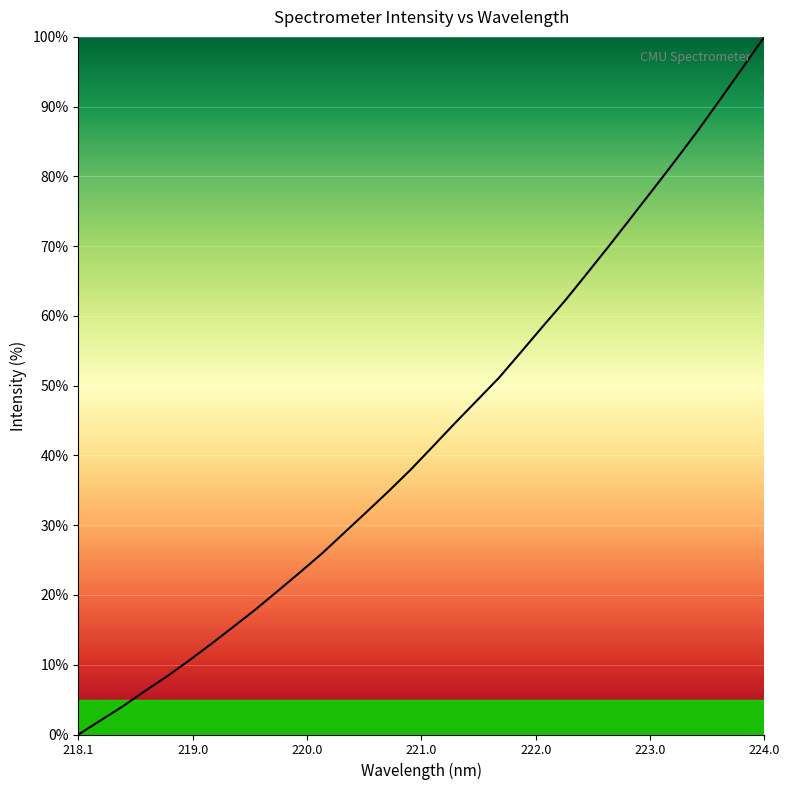

What is the difference between the maximum and minimum values?

100.0